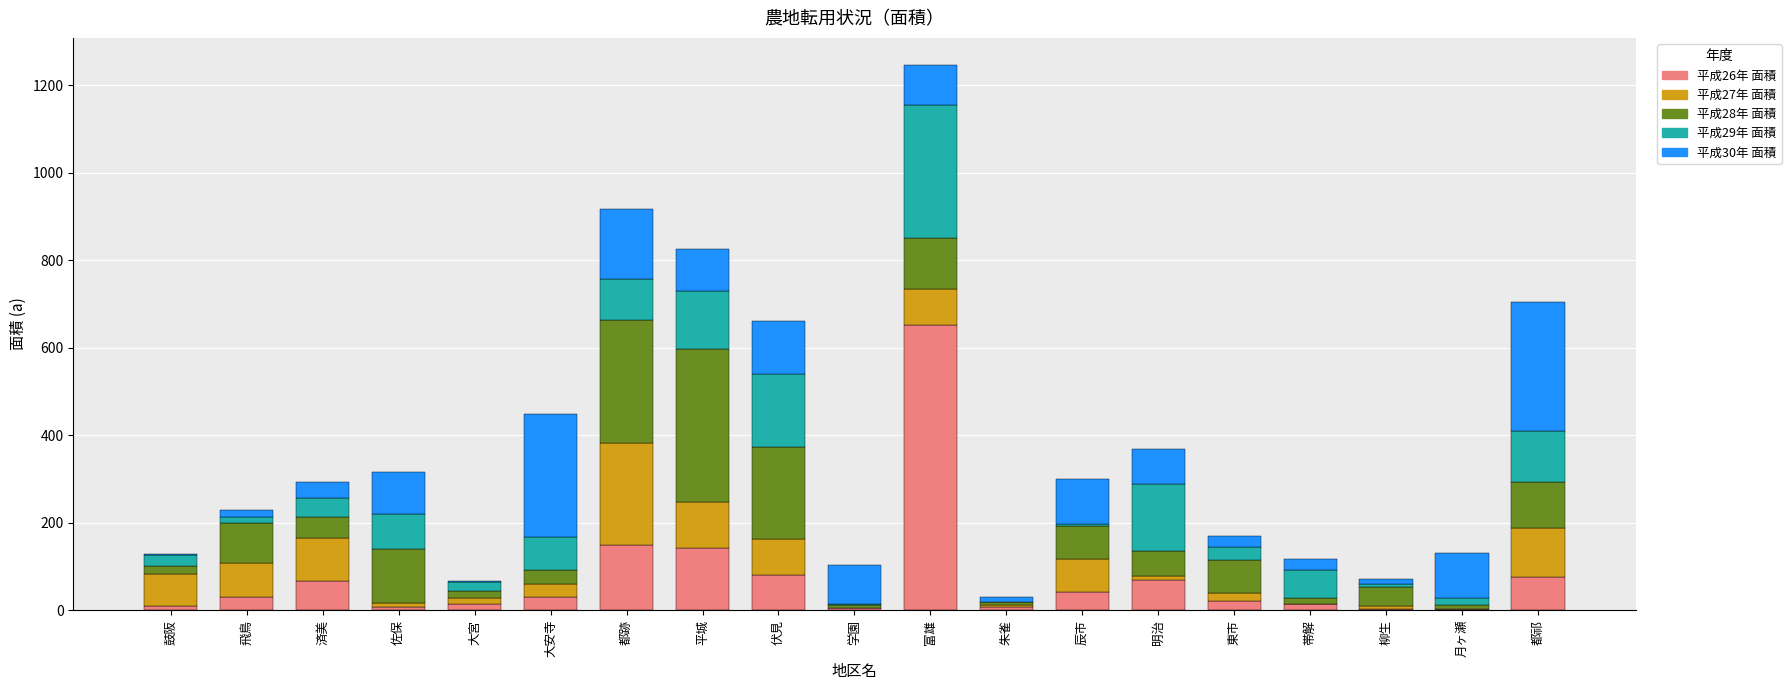

At which category is the sum across all series the highest?

富雄